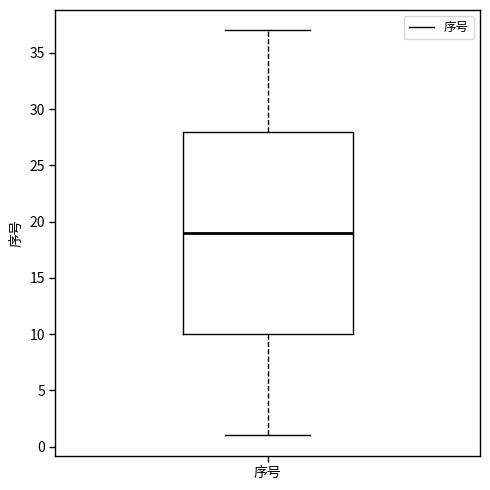

Where is the upper edge of the box for 序号 on the y-axis? The values are not printed on the chart, so give them approximately, as read against the axis.

28